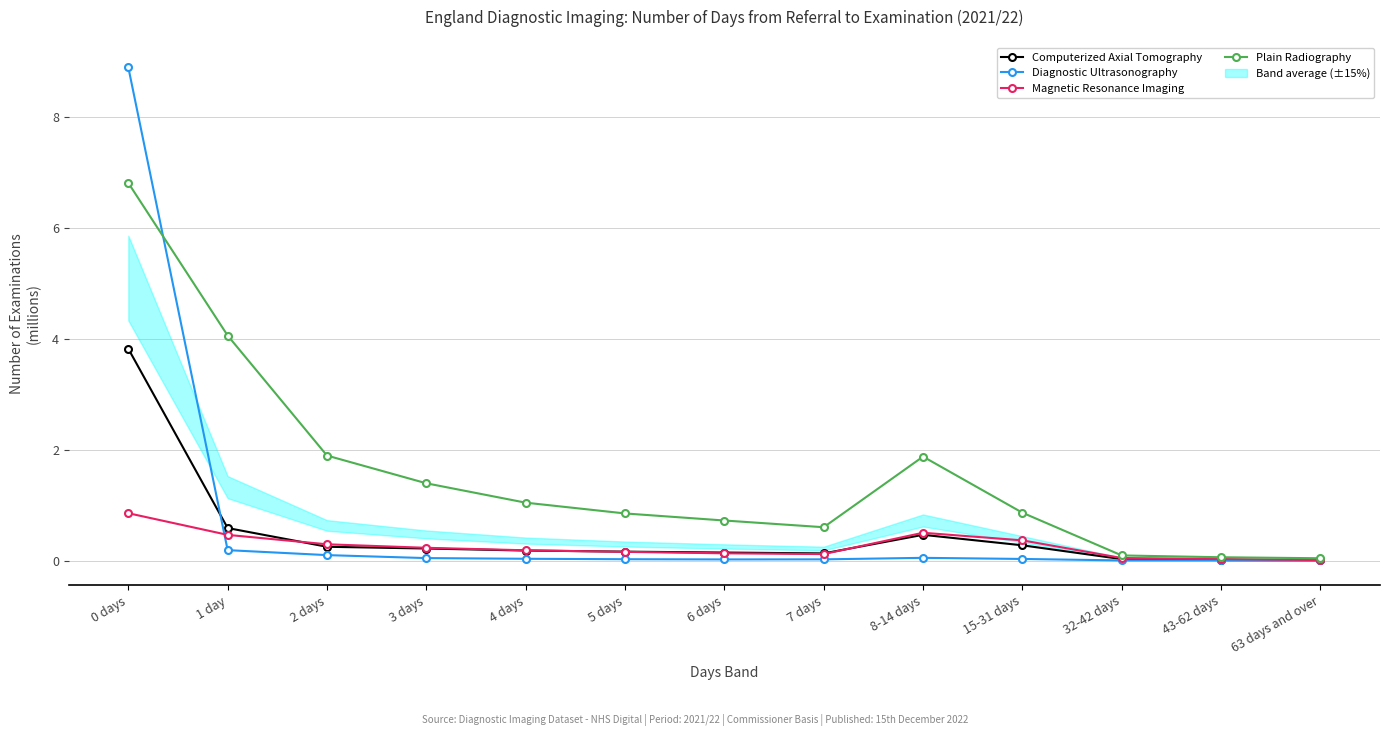

What is the sum of all Diagnostic Ultrasonography values?

9.5